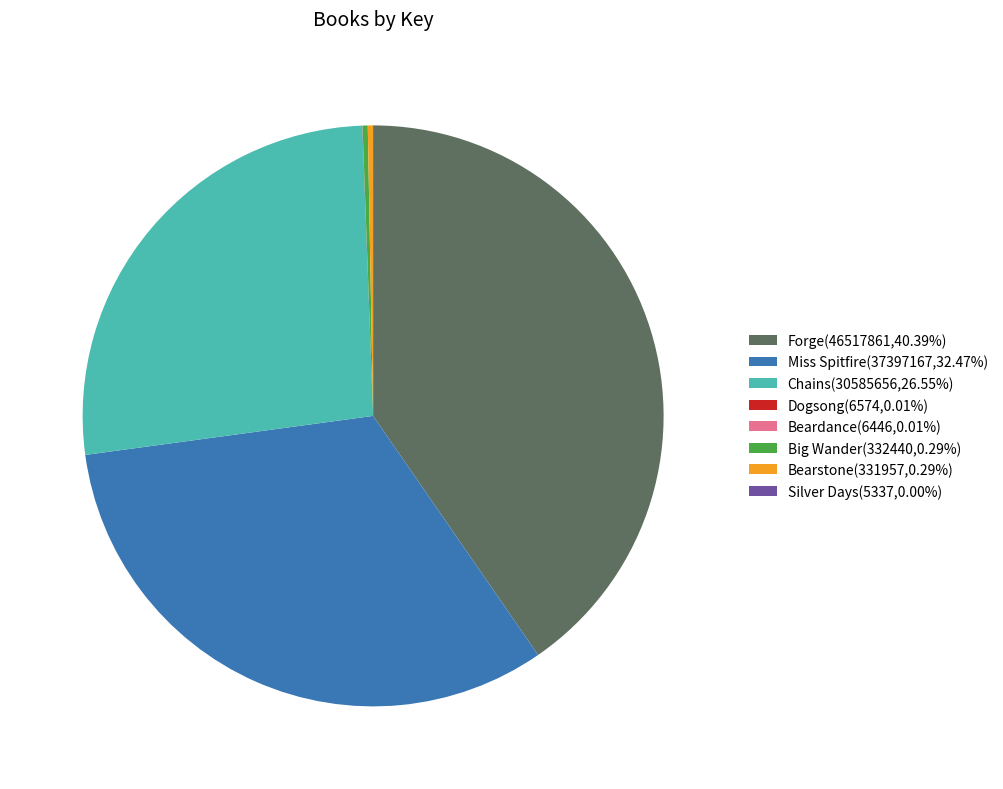

What is the ratio of the value at Chains(30585656,26.55%) to the value at Forge(46517861,40.39%)?

0.7